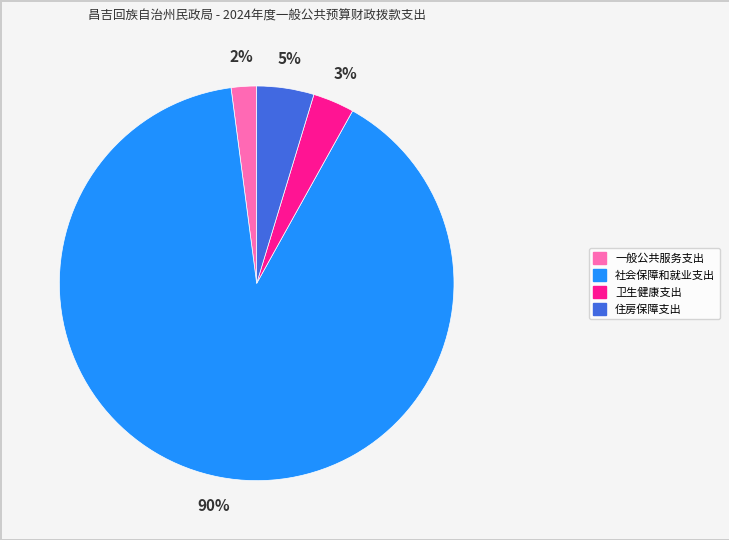

Is it true that 社会保障和就业支出 is 90% of the pie?

True